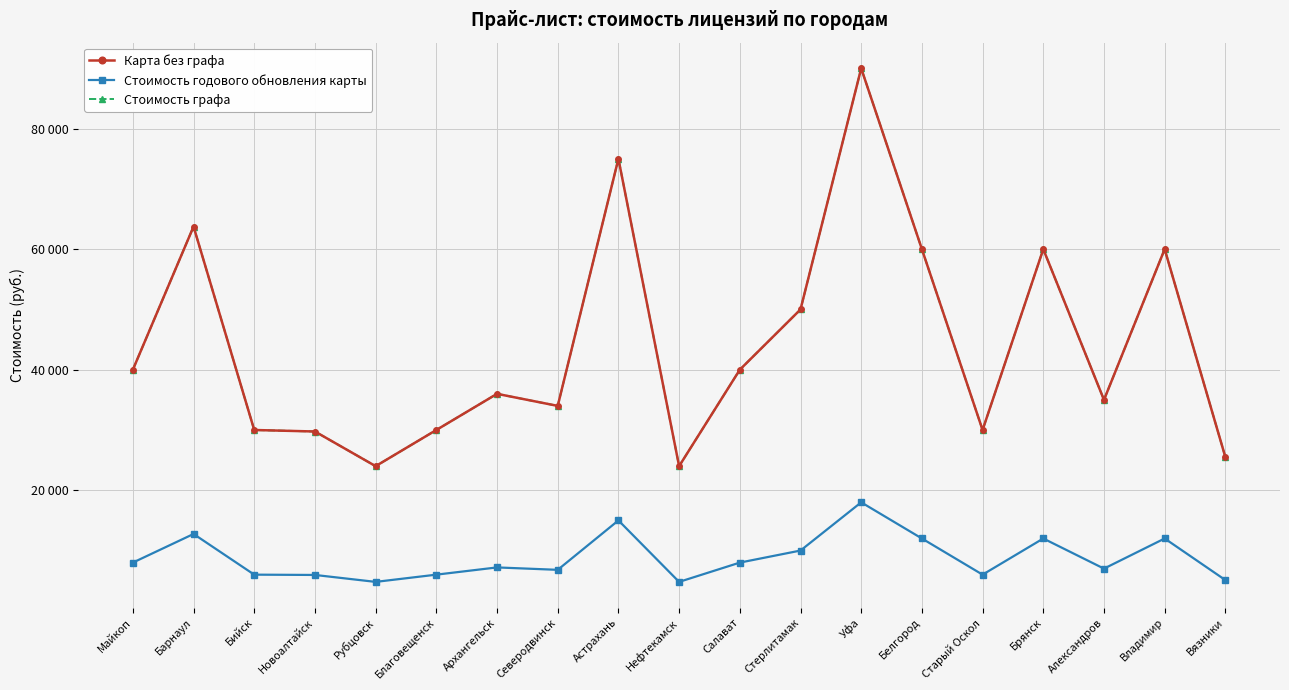

Is this an area chart (filled region under the line)?

No